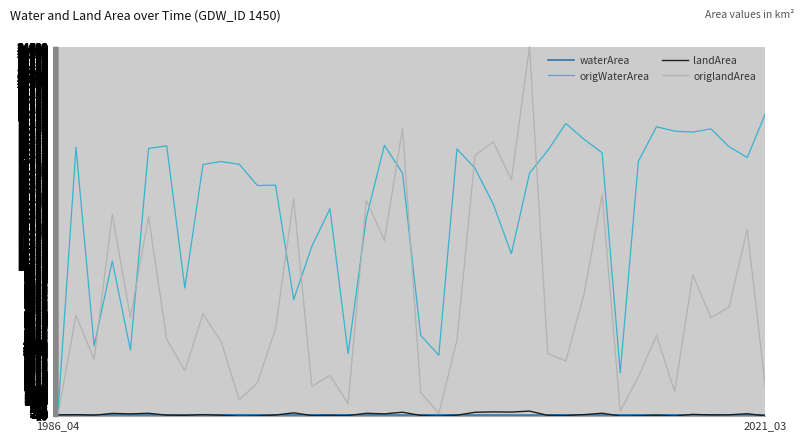

Which series has the largest range (max minus min)?

origlandArea